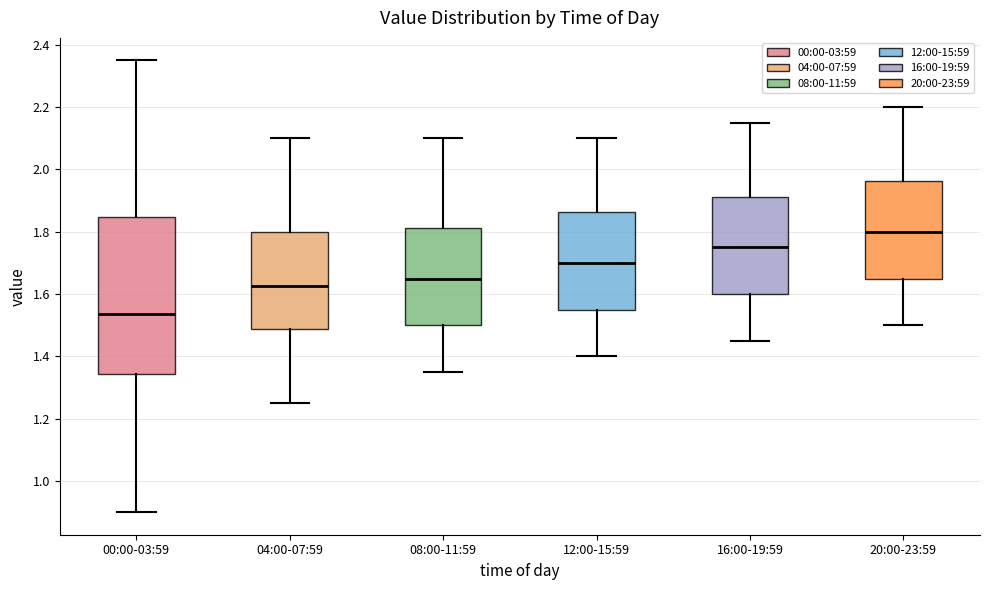

Reading left to right, transcribe this box plot: for each box, give where its median line is, the range the box spans, and where its two whiskers end, as read against the y-axis. The values are not printed on the chart, so give them approximately, as read against the axis.

00:00-03:59: median 1.54, box 1.34 to 1.84, whiskers 0.90 to 2.36
04:00-07:59: median 1.62, box 1.48 to 1.80, whiskers 1.26 to 2.10
08:00-11:59: median 1.66, box 1.50 to 1.82, whiskers 1.36 to 2.10
12:00-15:59: median 1.70, box 1.56 to 1.86, whiskers 1.40 to 2.10
16:00-19:59: median 1.76, box 1.60 to 1.92, whiskers 1.46 to 2.16
20:00-23:59: median 1.80, box 1.66 to 1.96, whiskers 1.50 to 2.20